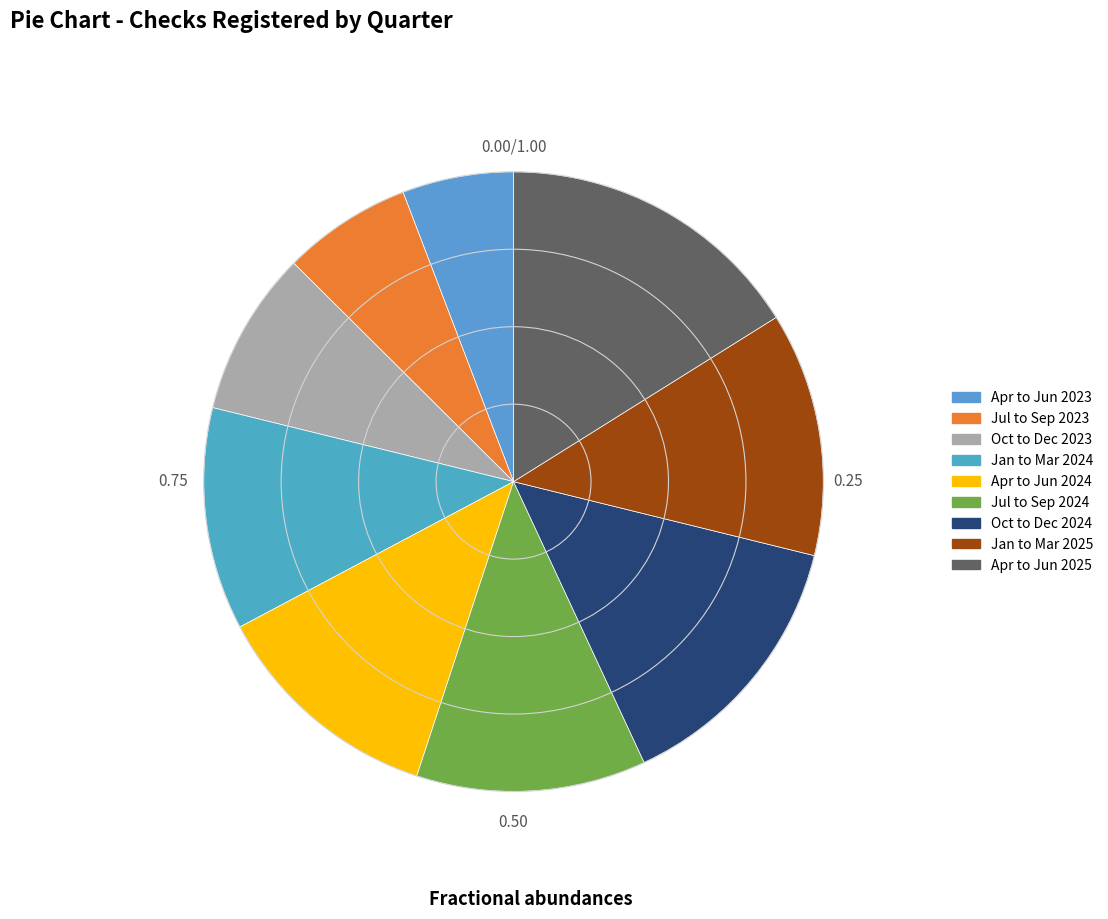

To the nearest percent, what is the difference between the largest and smallest slice percentages?

10%